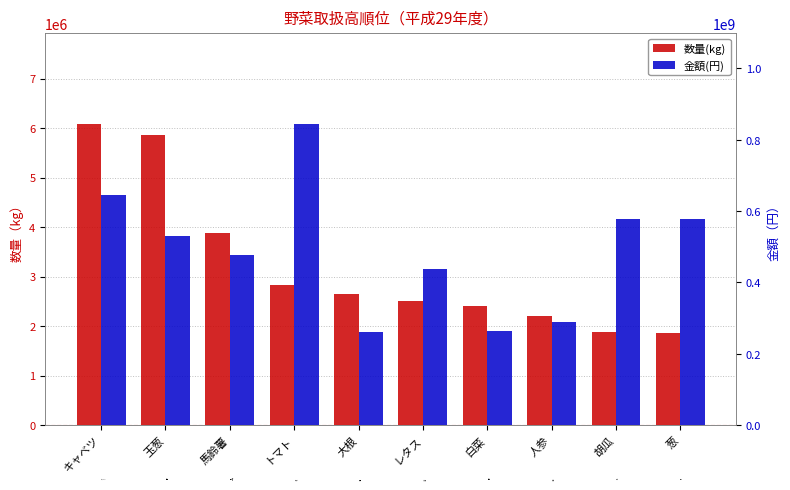

Rank the series by their average value, from lowest to highest.

数量(kg), 金額(円)